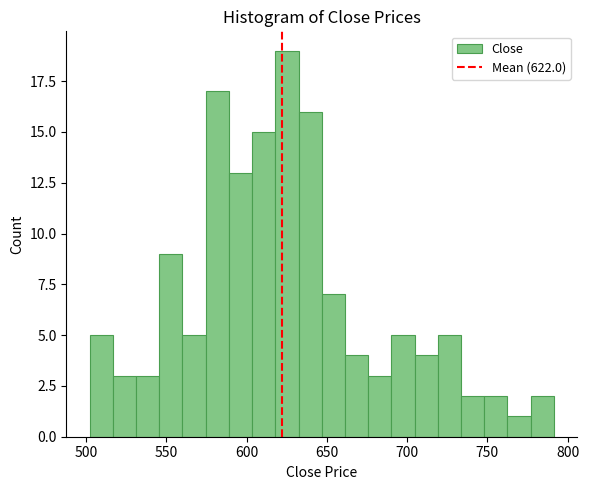

Around what value on the x-axis is the tallest bar? Give the approximate position of its centre, as read against the axis.

625